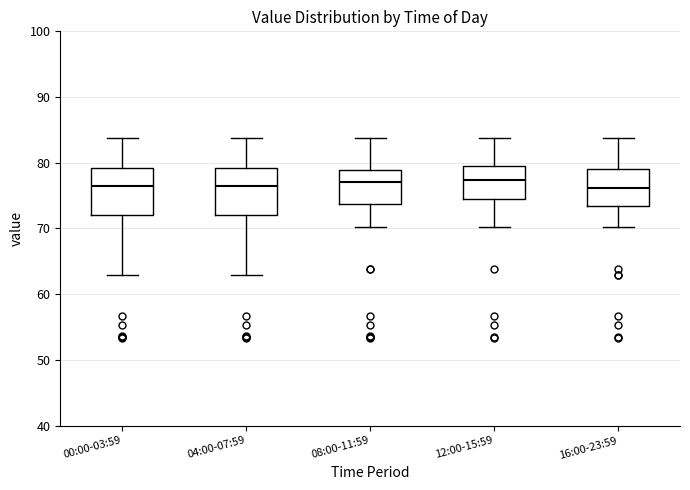

Reading left to right, transcribe this box plot: for each box, give where its median line is, the range the box spans, and where its two whiskers end, as read against the y-axis. The values are not printed on the chart, so give them approximately, as read against the axis.

00:00-03:59: median 76, box 72 to 79, whiskers 63 to 84
04:00-07:59: median 76, box 72 to 79, whiskers 63 to 84
08:00-11:59: median 77, box 74 to 79, whiskers 70 to 84
12:00-15:59: median 77, box 74 to 79, whiskers 70 to 84
16:00-23:59: median 76, box 73 to 79, whiskers 70 to 84